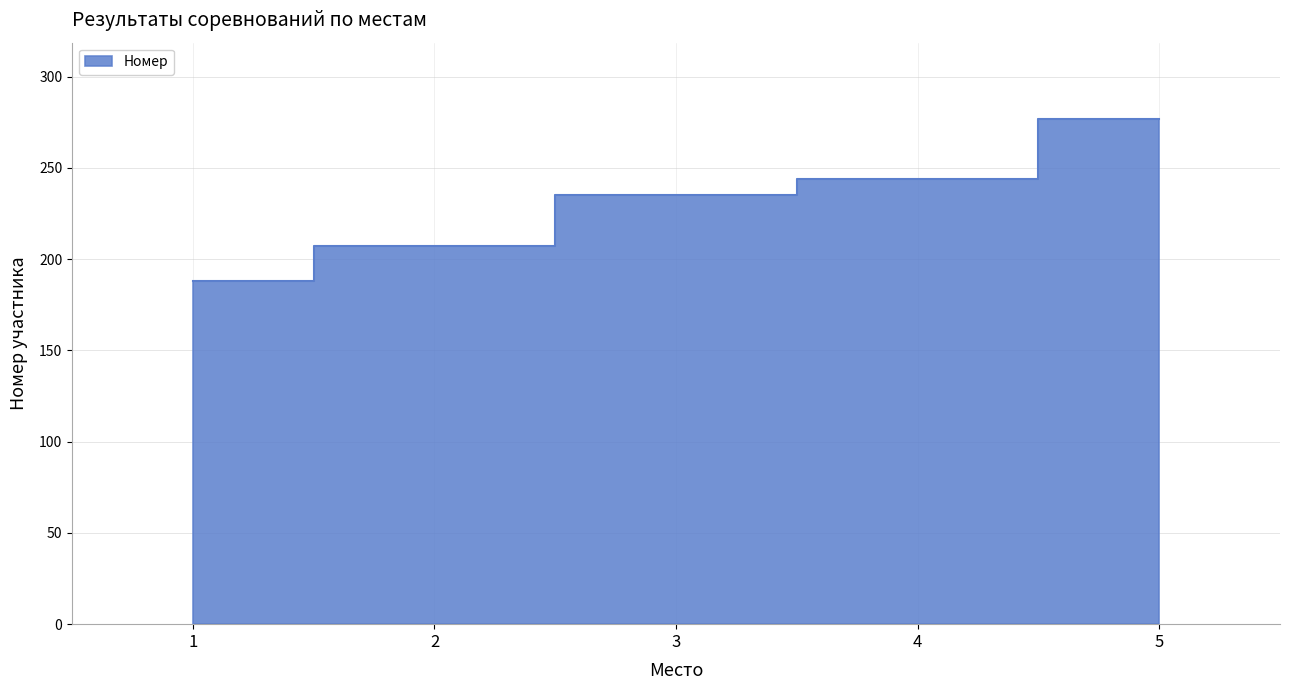

List the labels in order of value, smallest first.

1, 2, 3, 4, 5